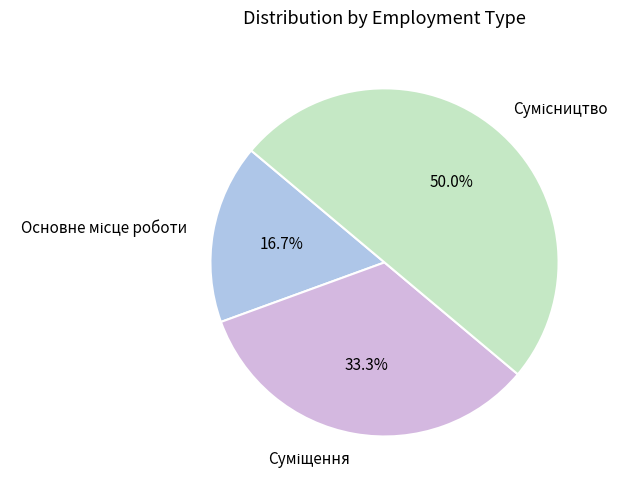

How many slices are in this pie chart?

3